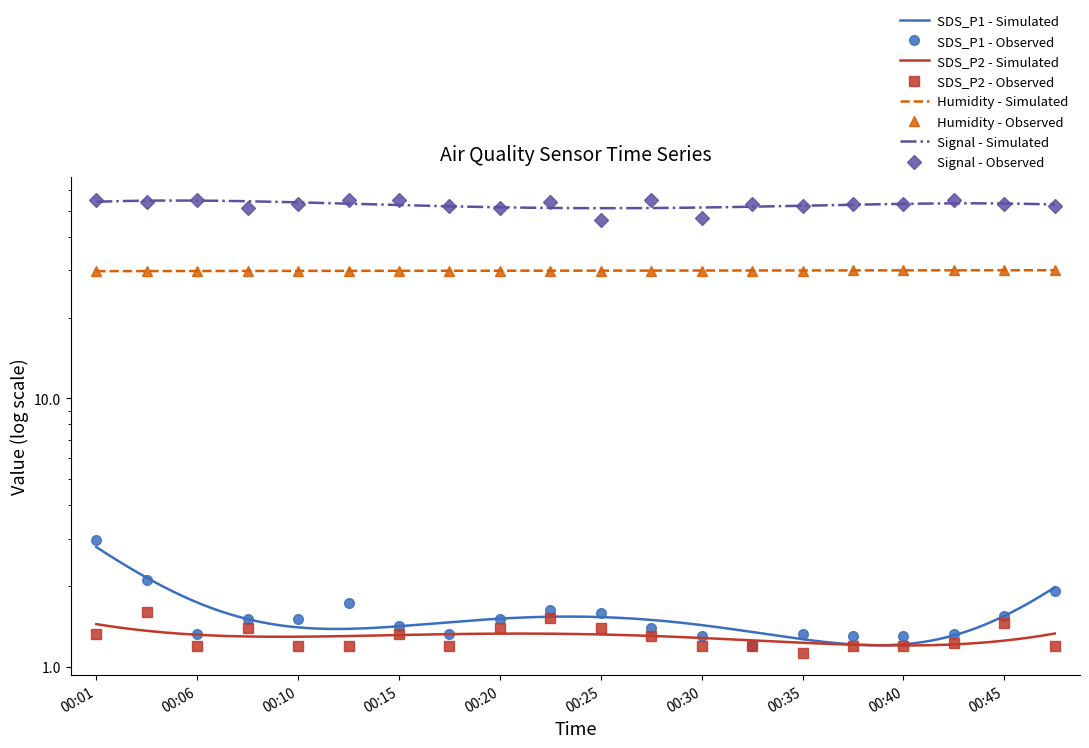

Between 00:03 and 00:08, which is larger?

00:03